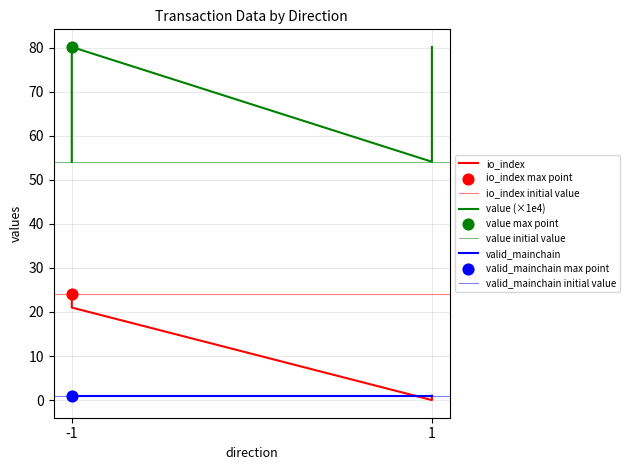

Which series reaches the minimum Y coordinate?

io_index